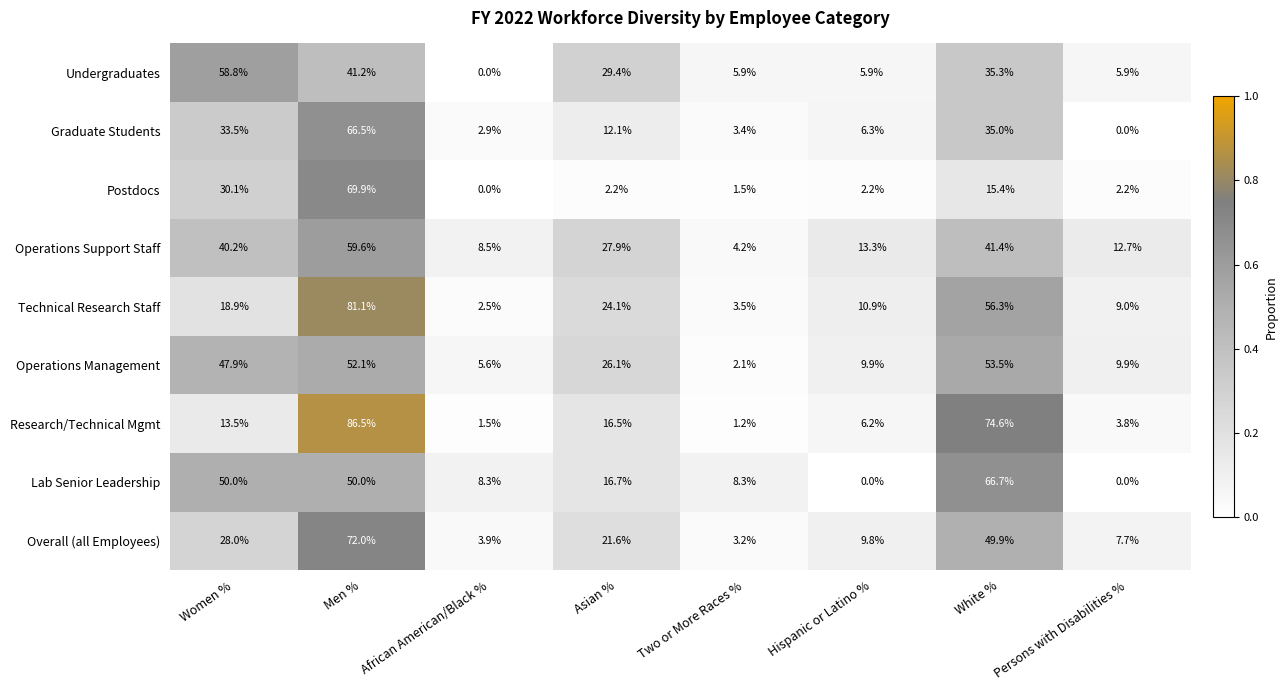

What is the difference between the Lab Senior Leadership values at White % and Hispanic or Latino %?

66.7